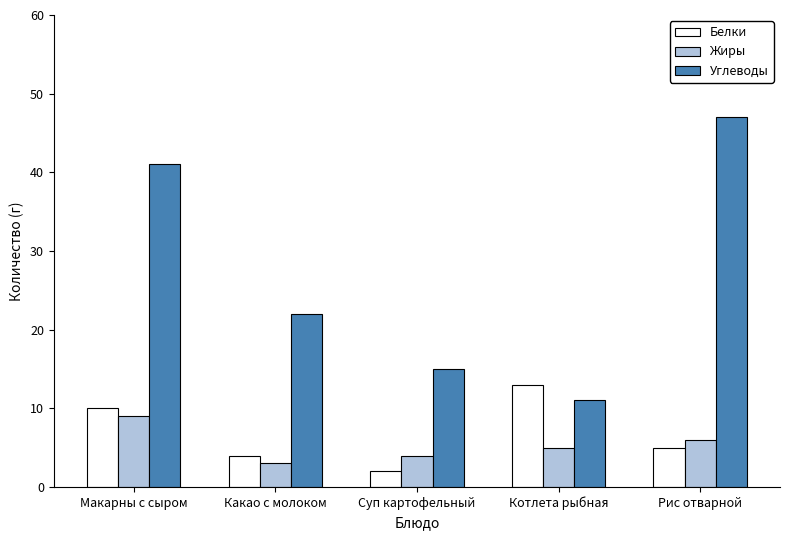

Which series has the widest spread of values?

Углеводы